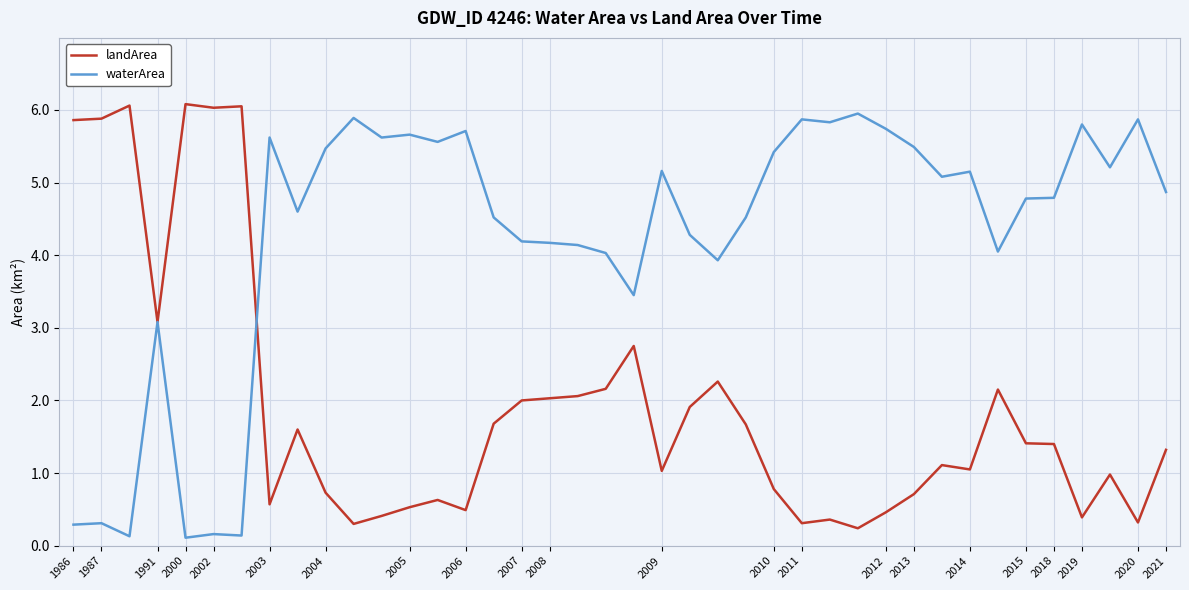

Rank the series by their average value, from highest to lowest.

waterArea, landArea